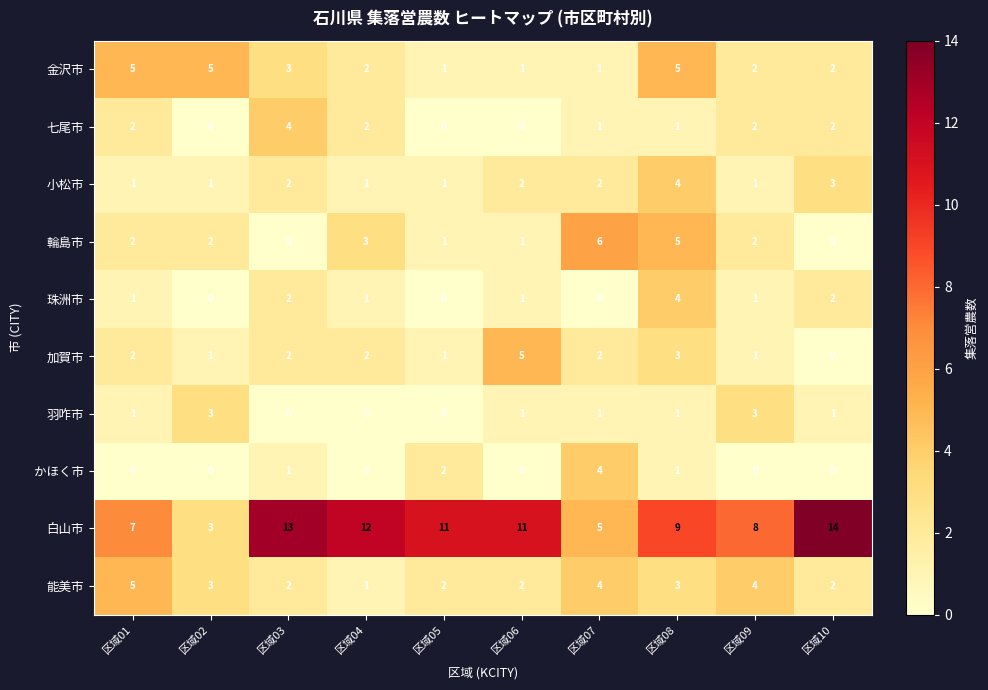

What is the sum of the 小松市 values at 区域06 and 区域07?

4